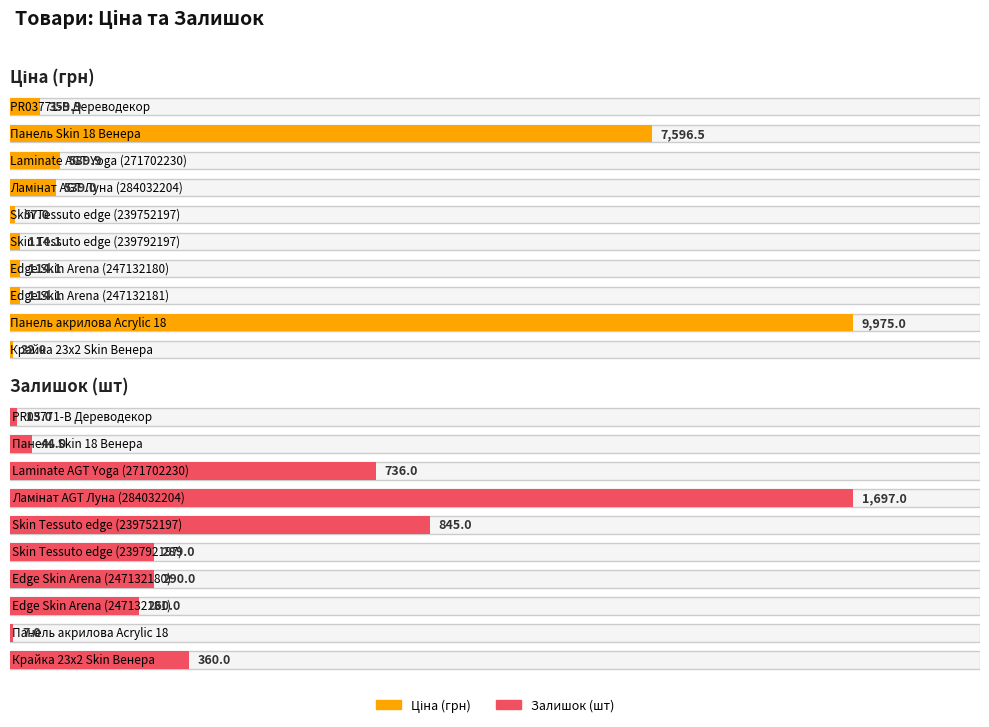

Which has a higher value, Edge Skin Arena (247132180) or Панель акрилова Acrylic 18?

Панель акрилова Acrylic 18